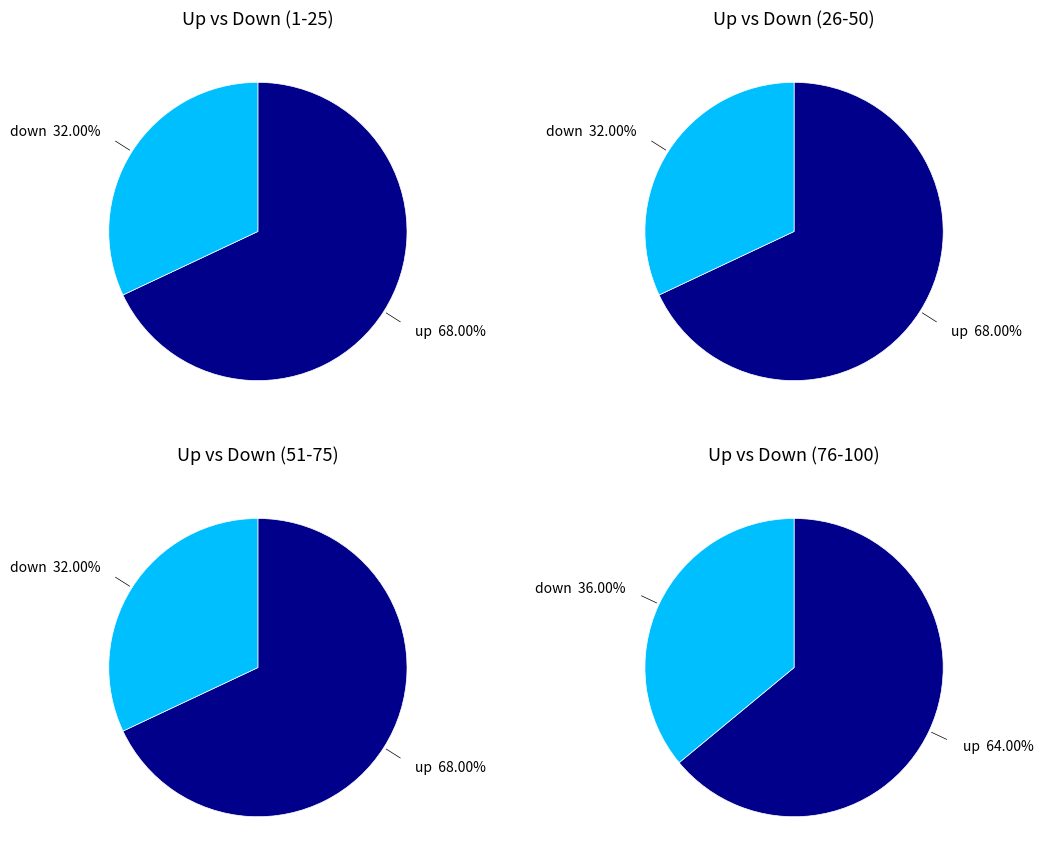

To the nearest percent, what portion does down represent?

33%